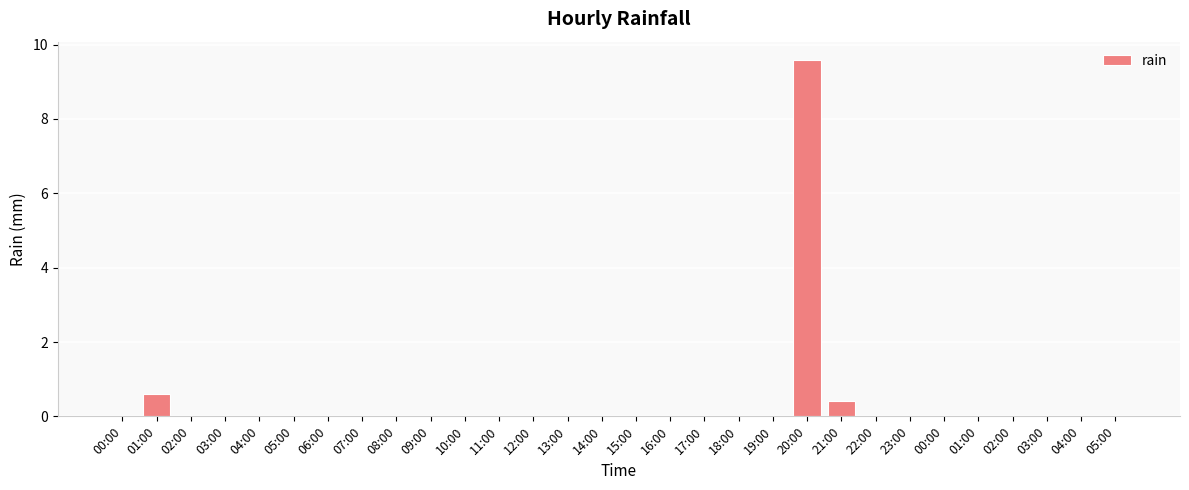

How many distinct data groups are displayed?

1